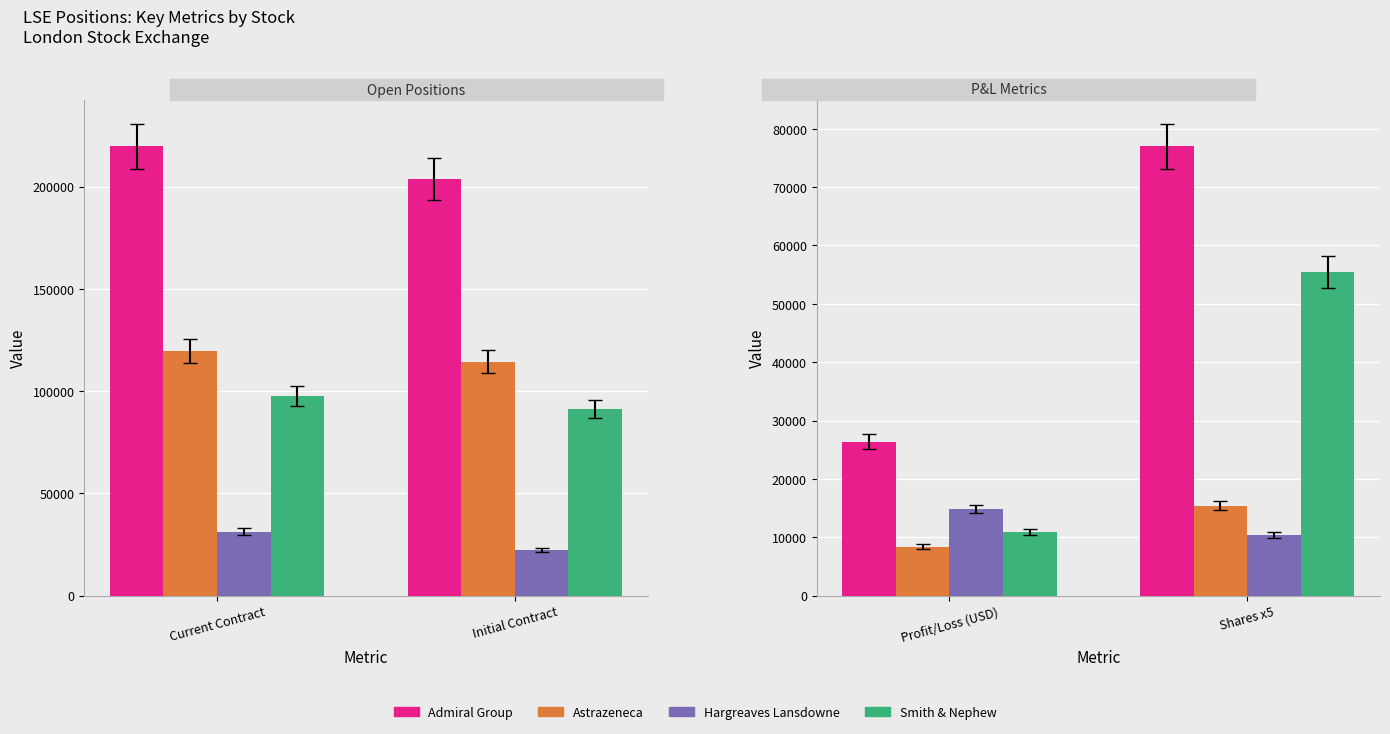

Count the number of data series in this chart.

4